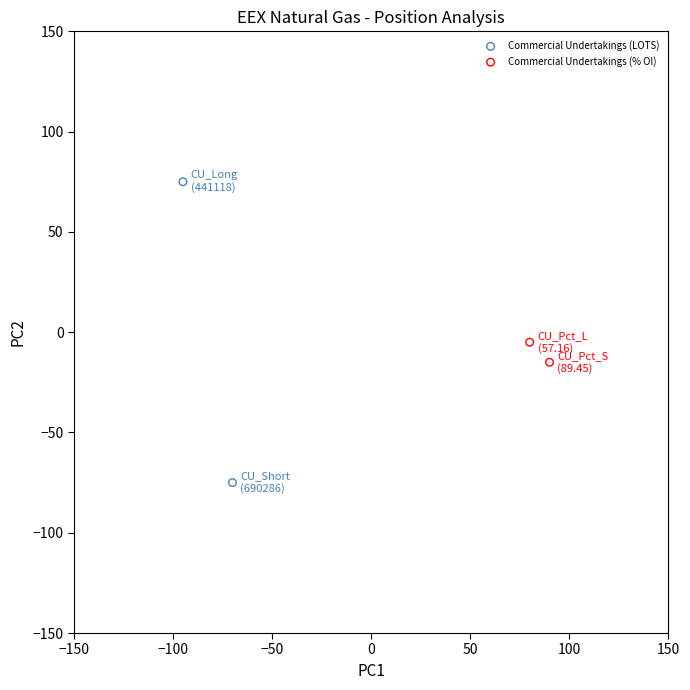

Which series contains the highest Y value?

Commercial Undertakings (LOTS)